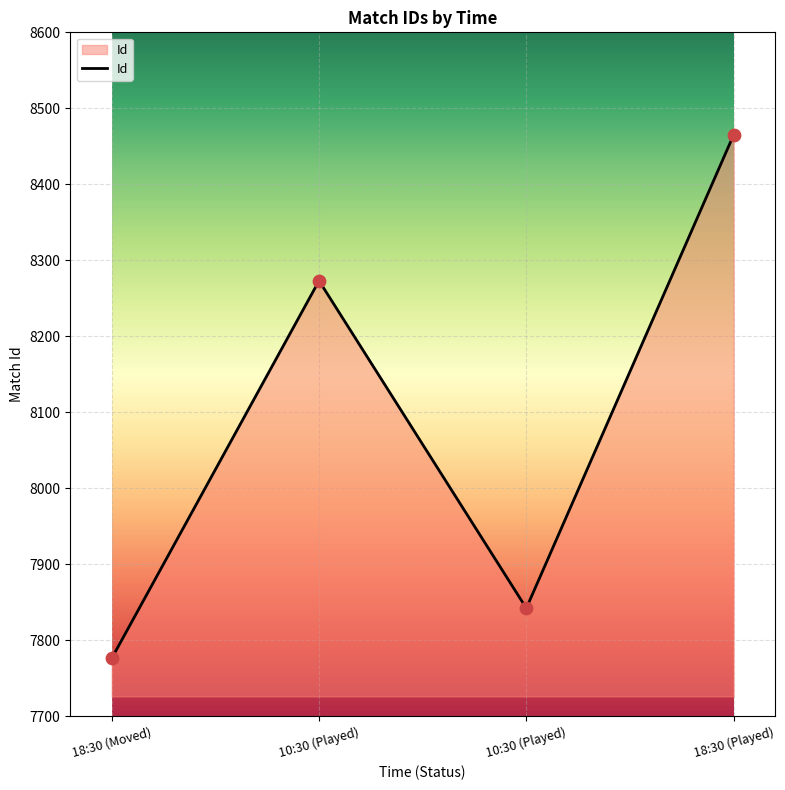

What is the change in value from 10:30 (Played) to 10:30 (Played)?

-431